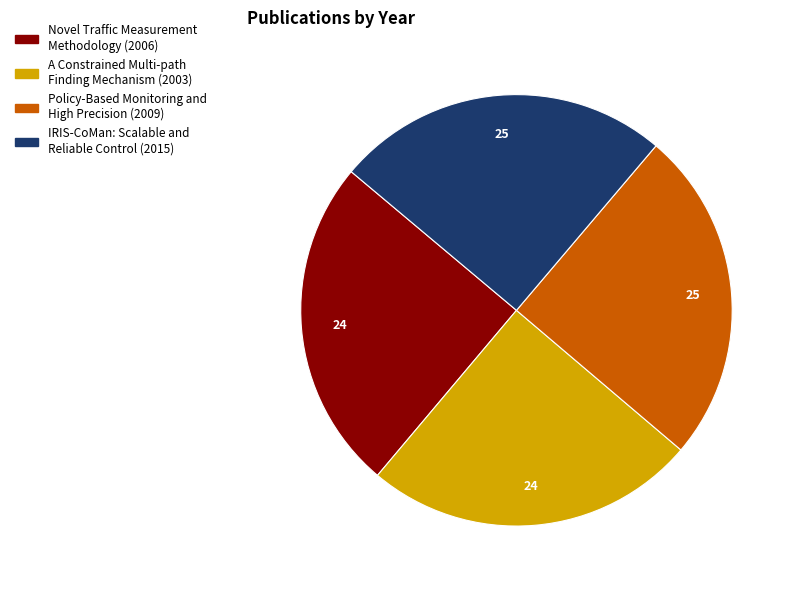

Is it true that Policy-Based Monitoring and High Precision (2009) is 32% of the pie?

False